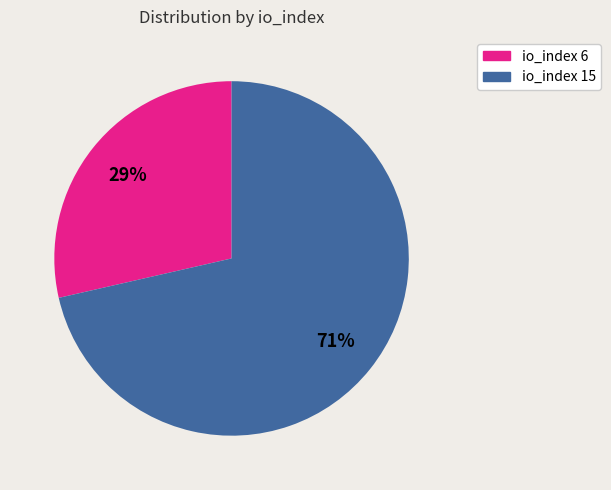

Which has a higher value, io_index 15 or io_index 6?

io_index 15